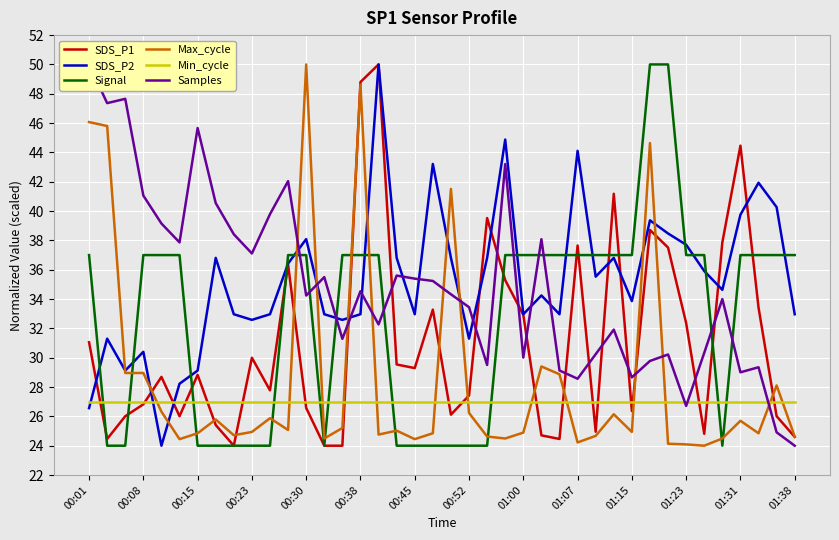

True or false: Max_cycle and Min_cycle cross at least once.

True